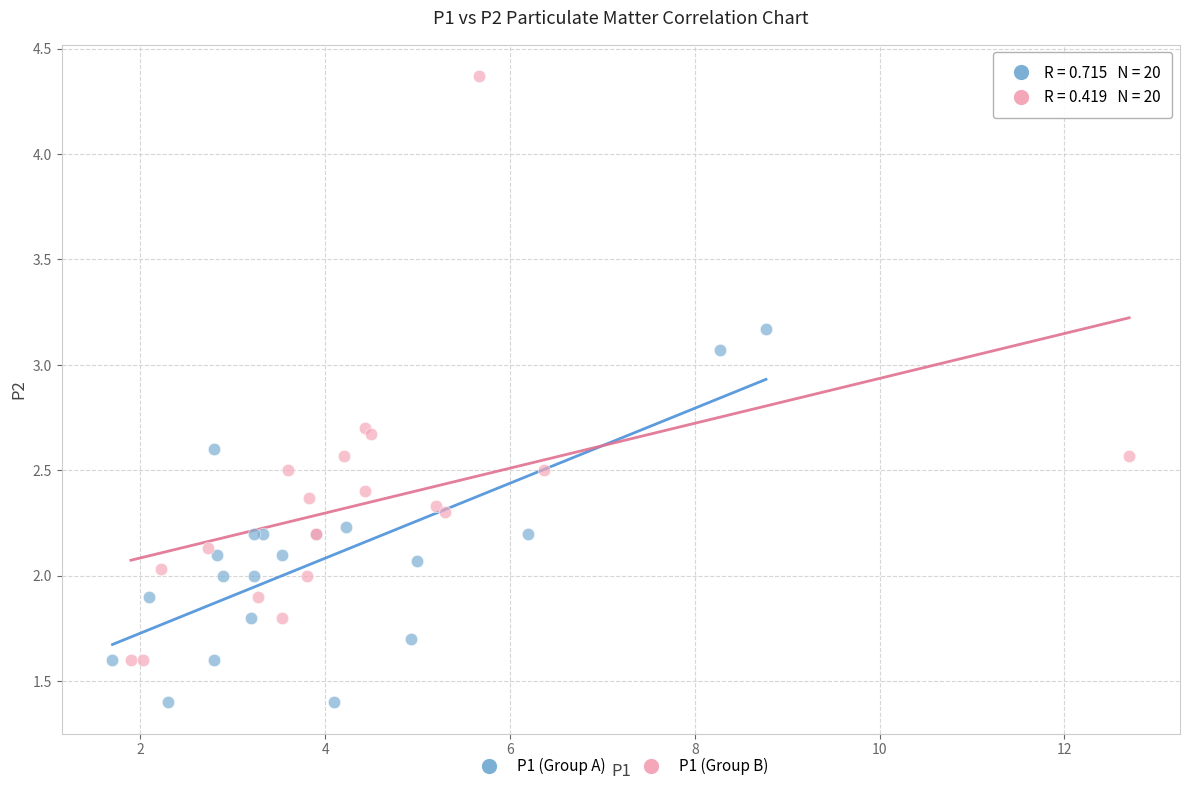

Which series reaches the maximum Y coordinate?

P1 (Group B)